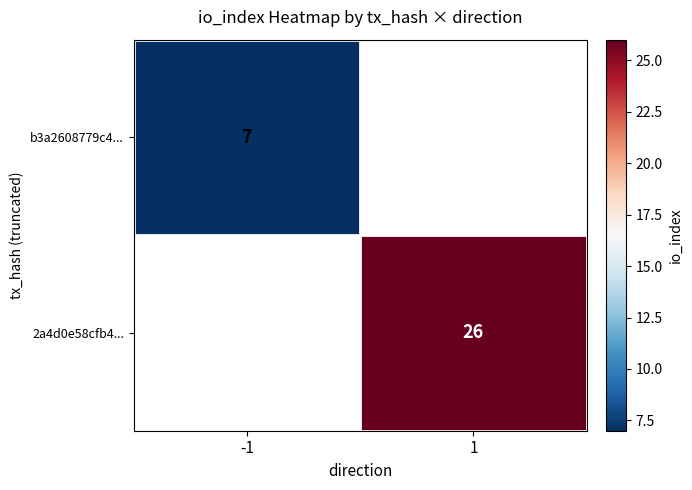

True or false: 2a4d0e58cfb4... has a value of 13.1 at 1.

False